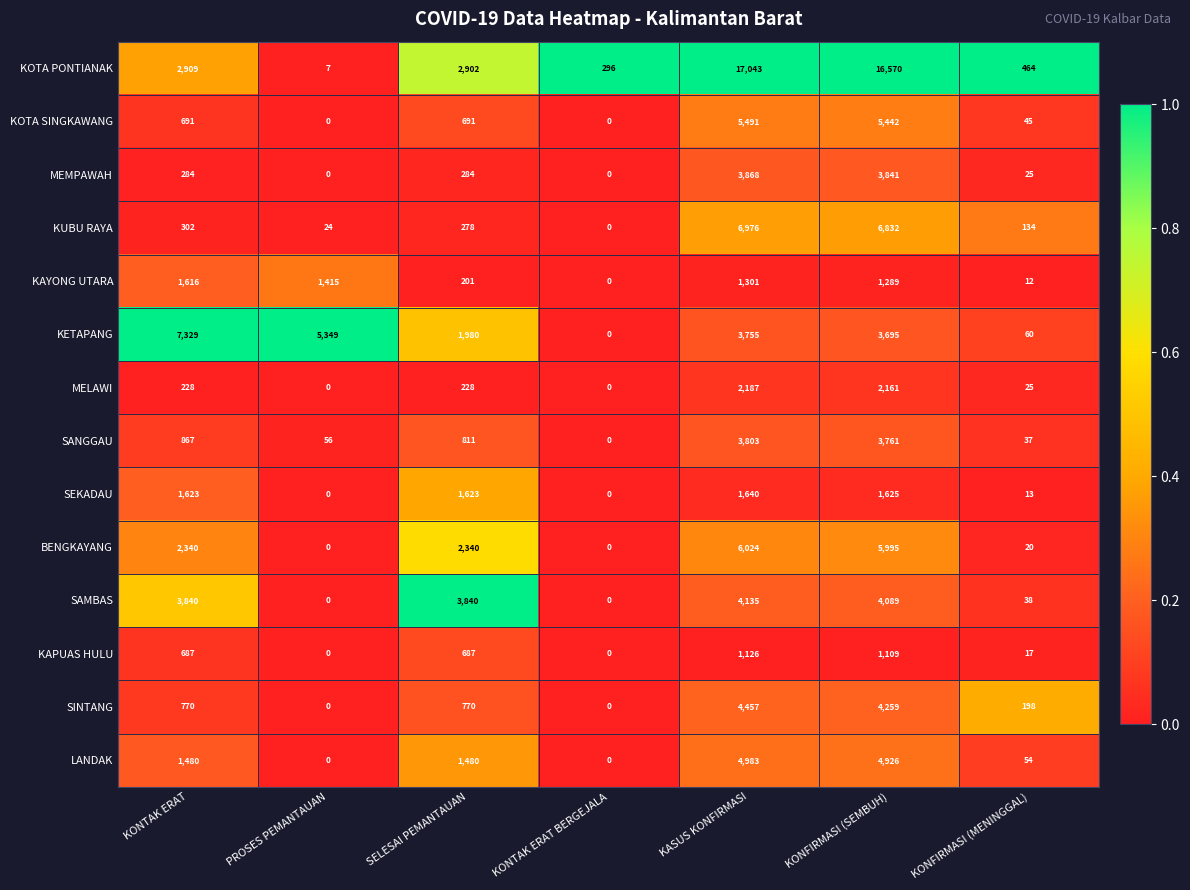

Which category has the highest value across all series?

KASUS KONFIRMASI